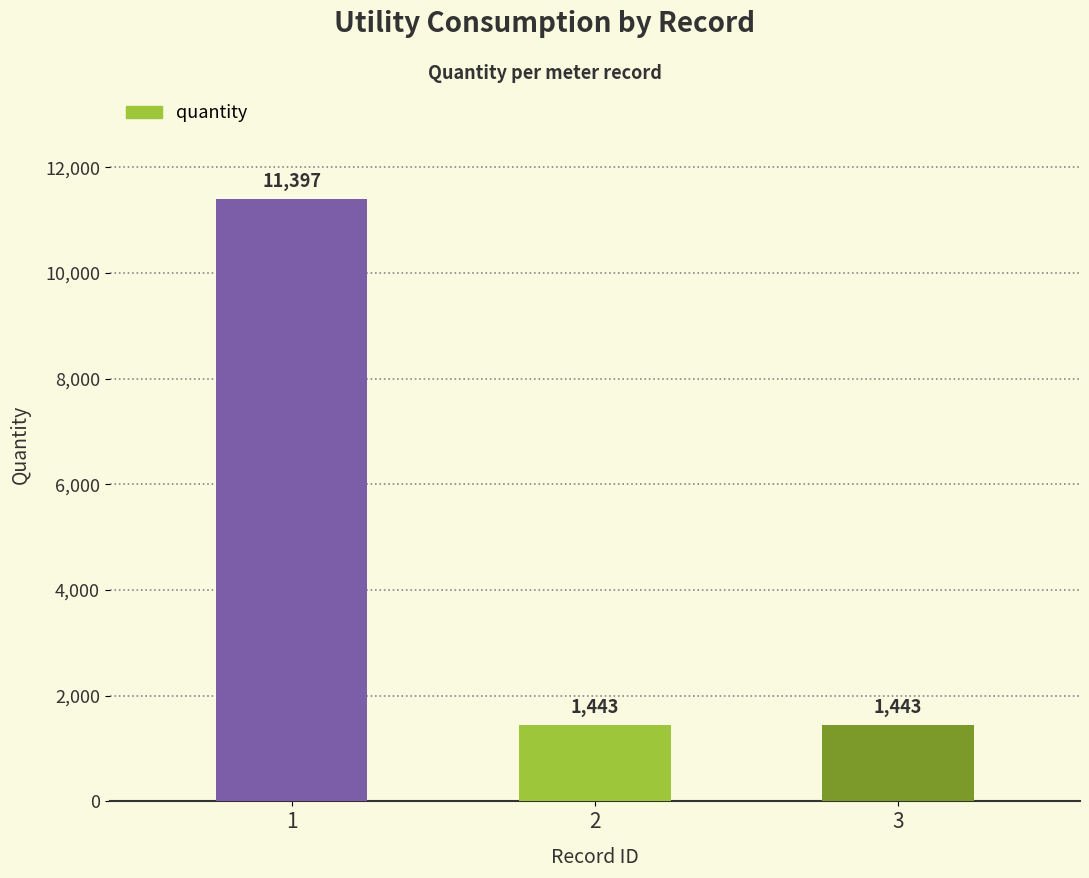

Between 2 and 1, which is larger?

1